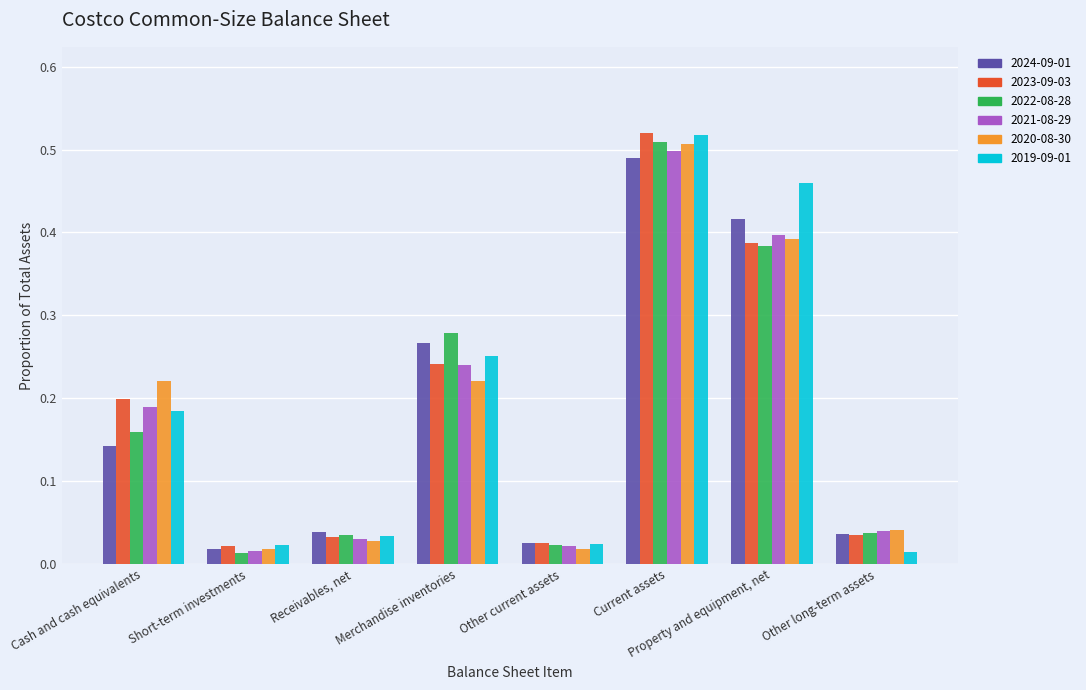

What is the sum of all 2021-08-29 values?

1.4